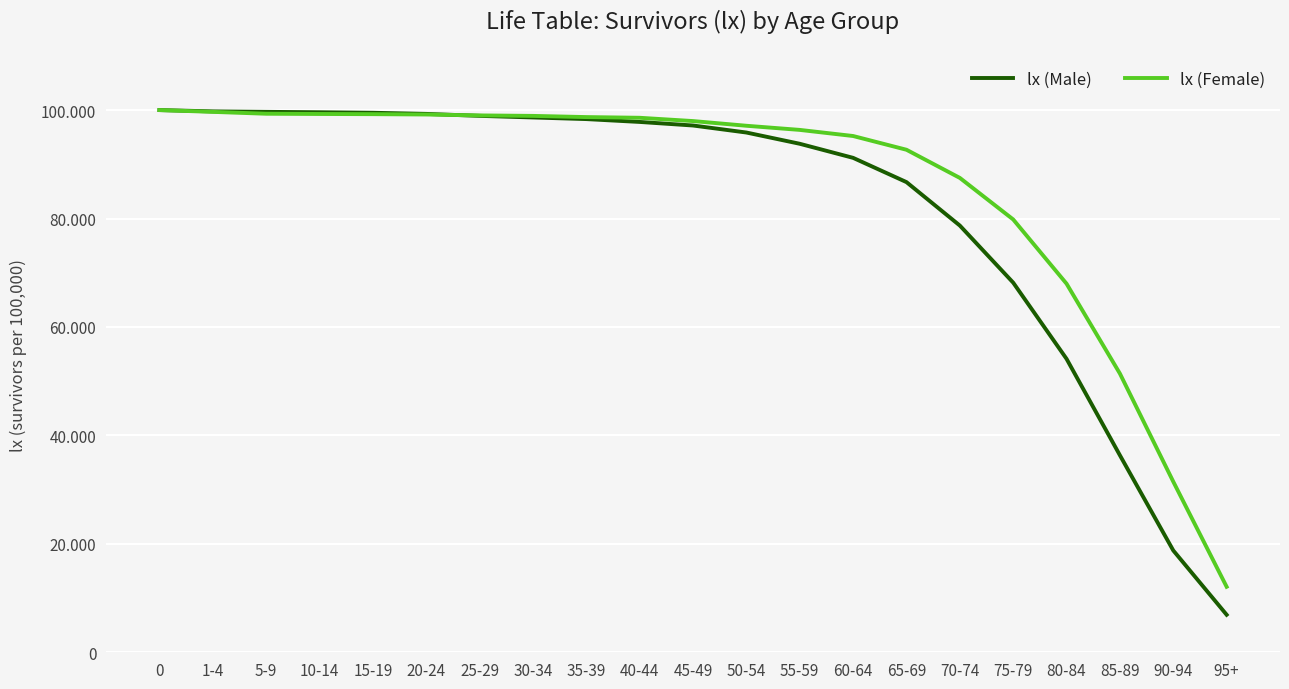

What is the sum of all lx (Female) values?

1801488